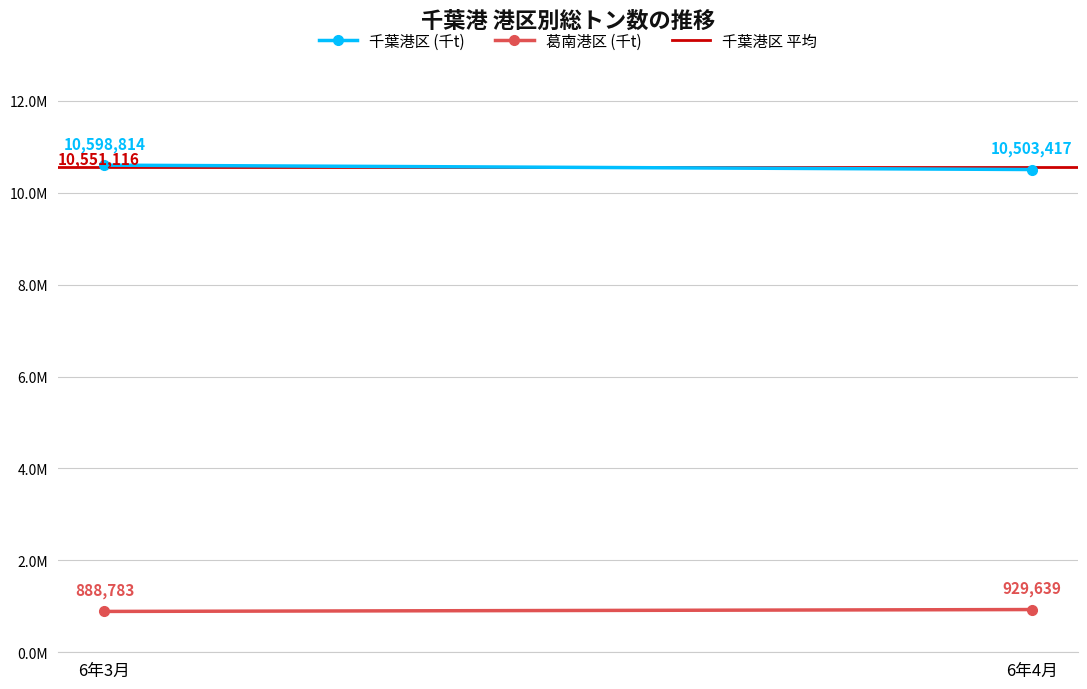

What value does the 葛南港区 (千t) series have at 6年4月?

929639.0